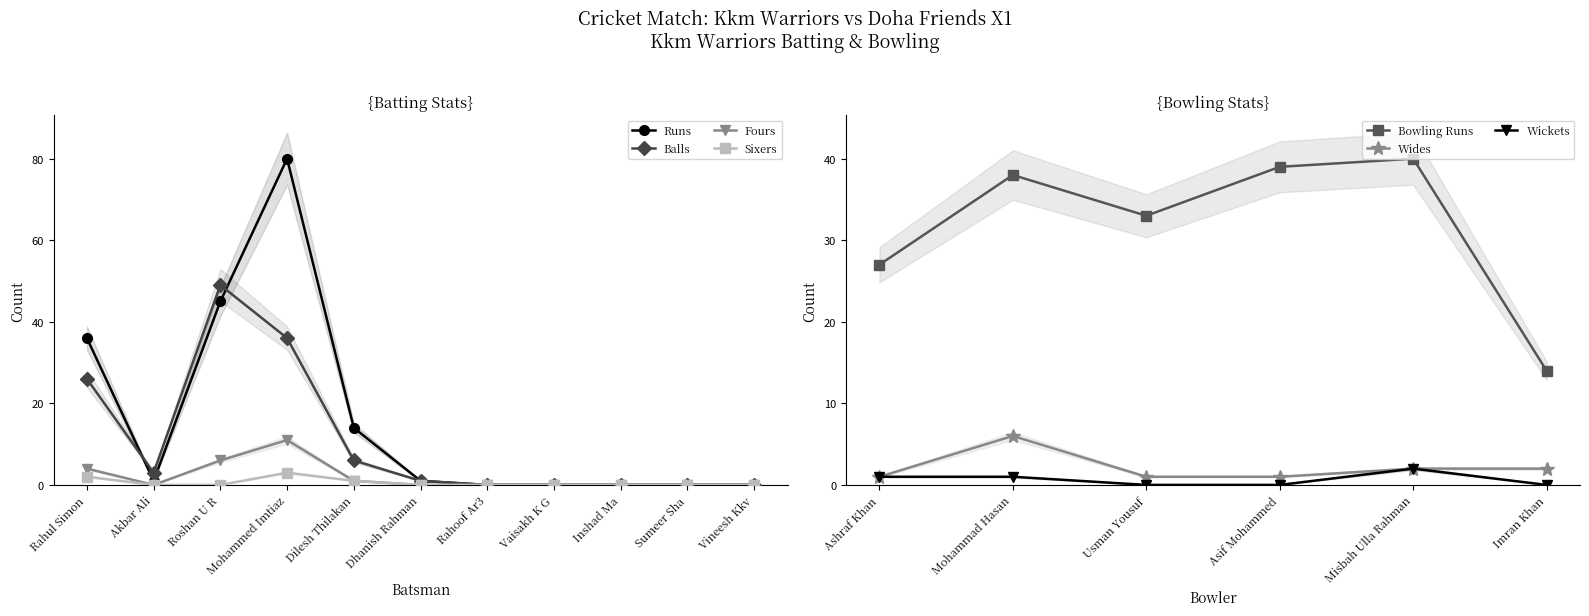

What is the value of the Balls point at the 6th from the left?

1